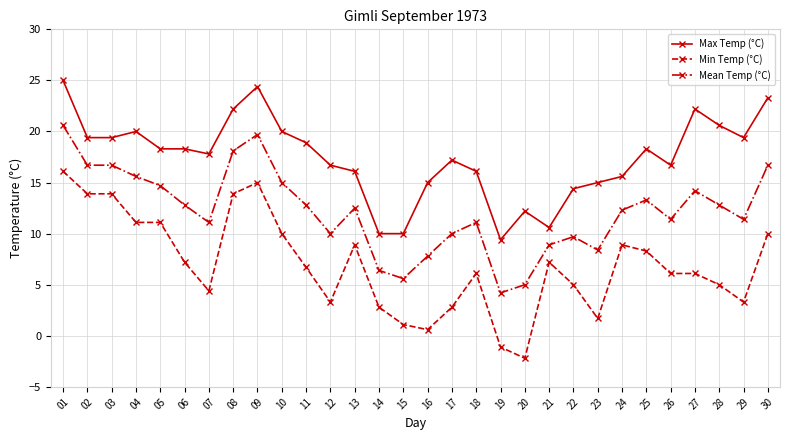

True or false: Mean Temp (°C) and Min Temp (°C) intersect in this chart.

False